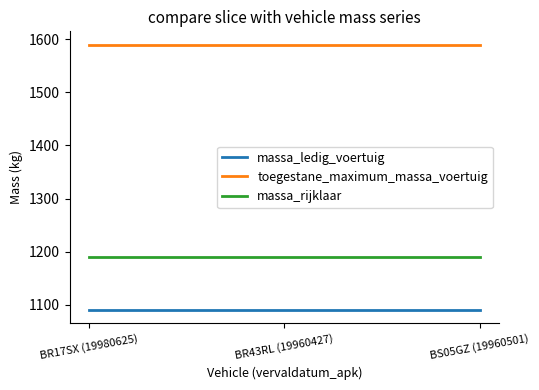

The massa_ledig_voertuig series shows 1090 at BR43RL (19960427). True or false?

True